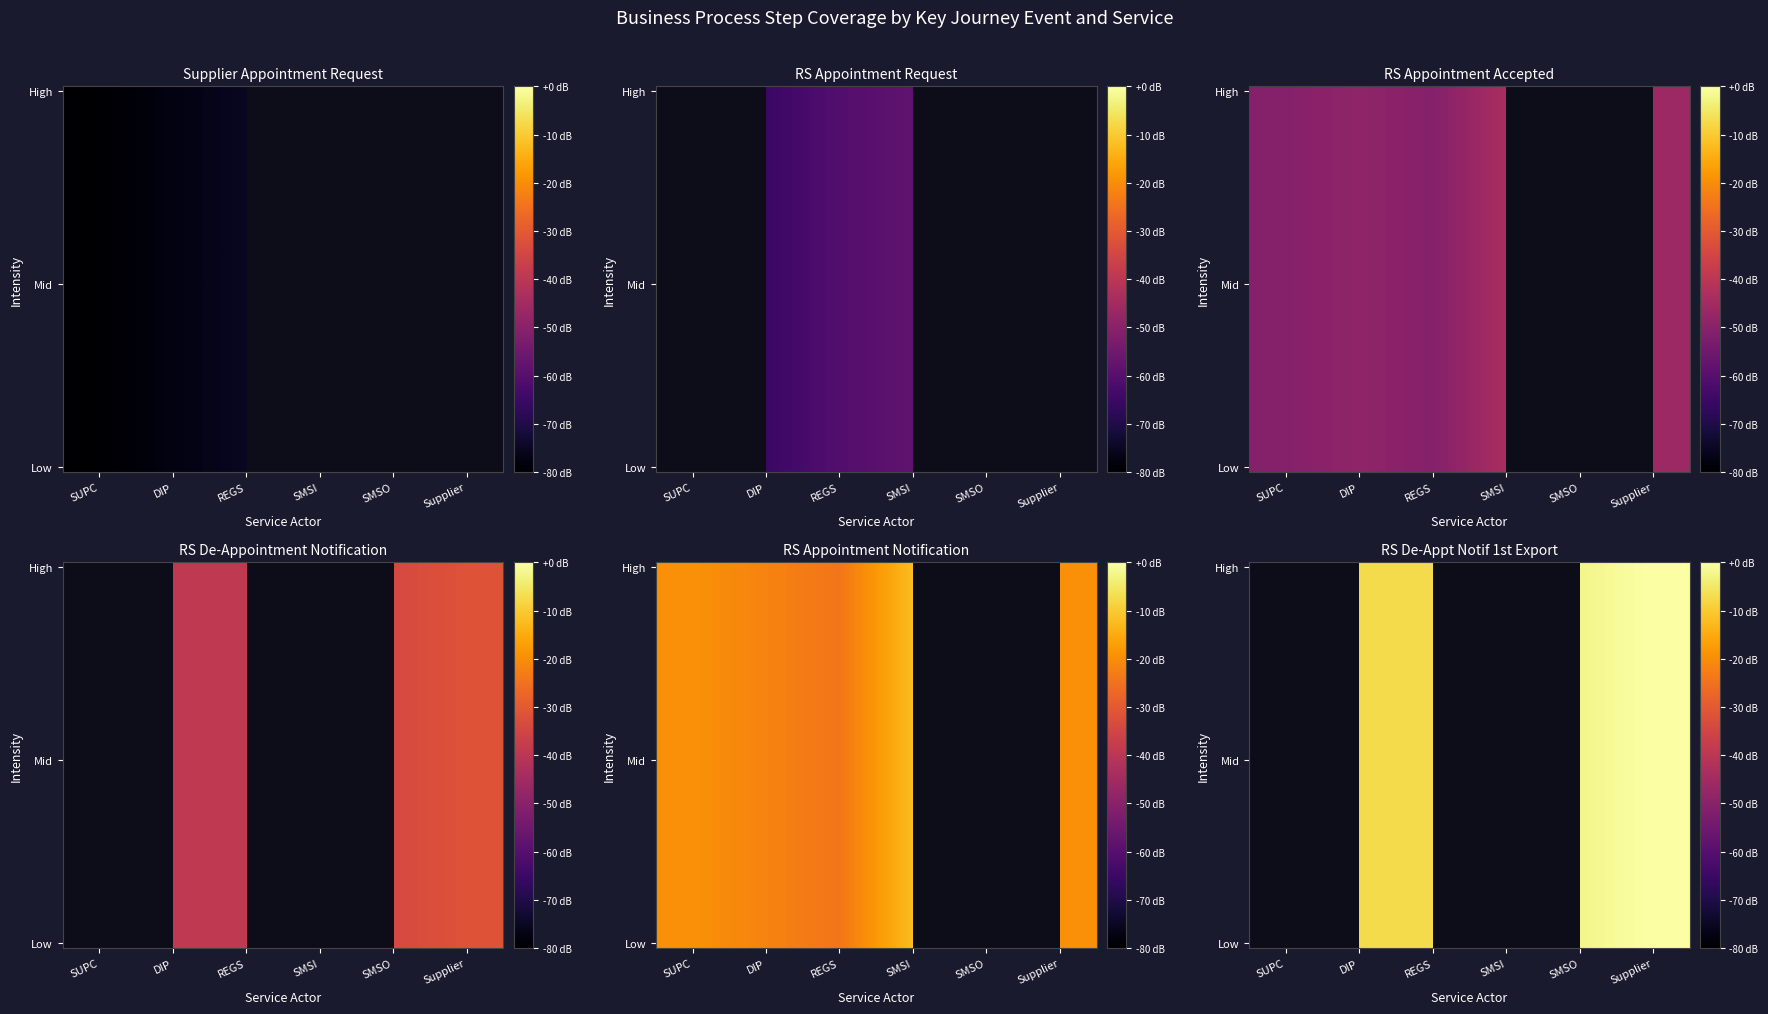

Which has a higher value, REGS or Supplier?

Supplier